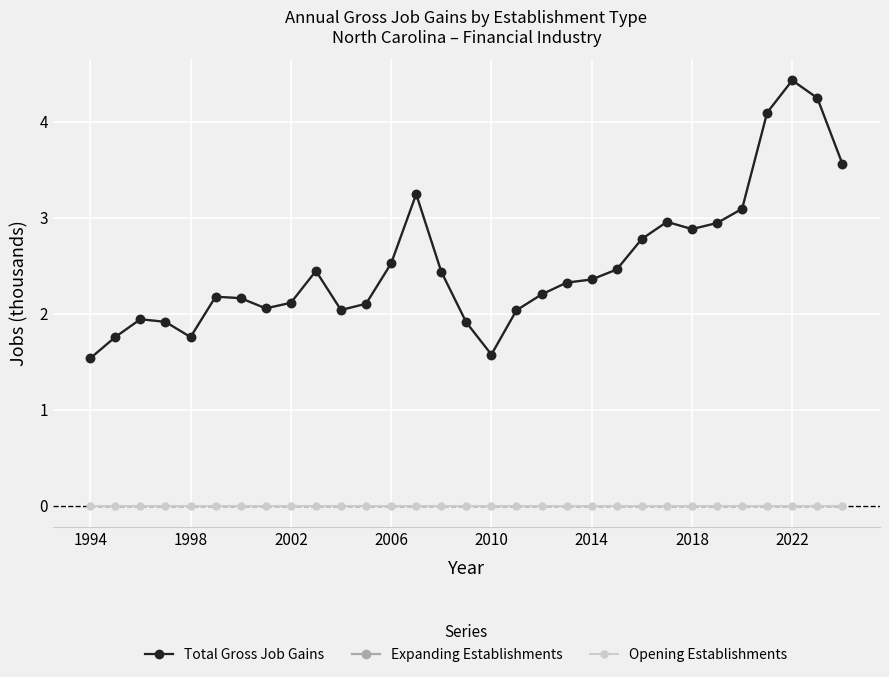

True or false: Expanding Establishments and Total Gross Job Gains intersect in this chart.

False